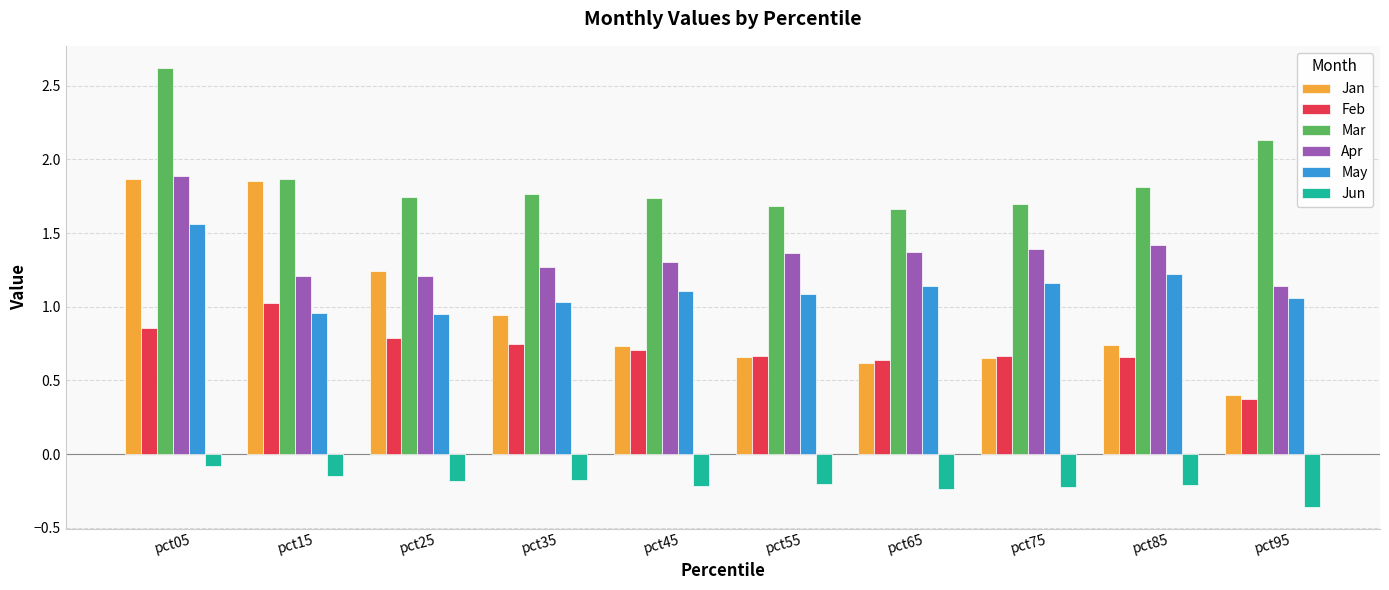

The Jun series shows -0.2 at pct55. True or false?

True